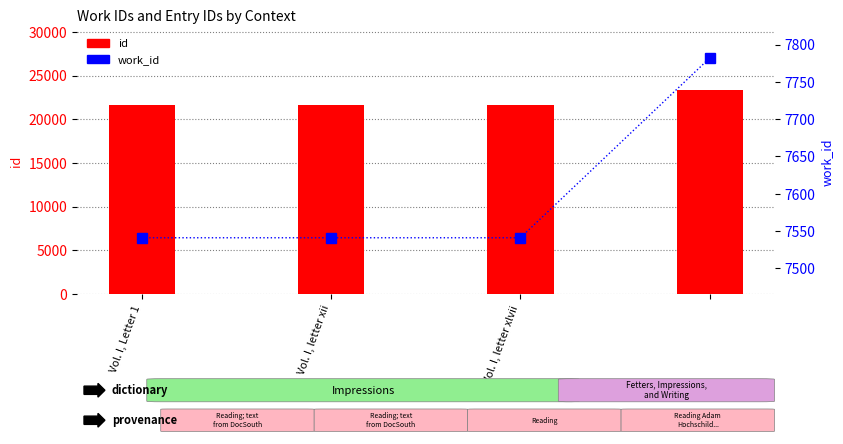

Is it true that work_id equals 2804 at Vol. I, letter xlvii?

False